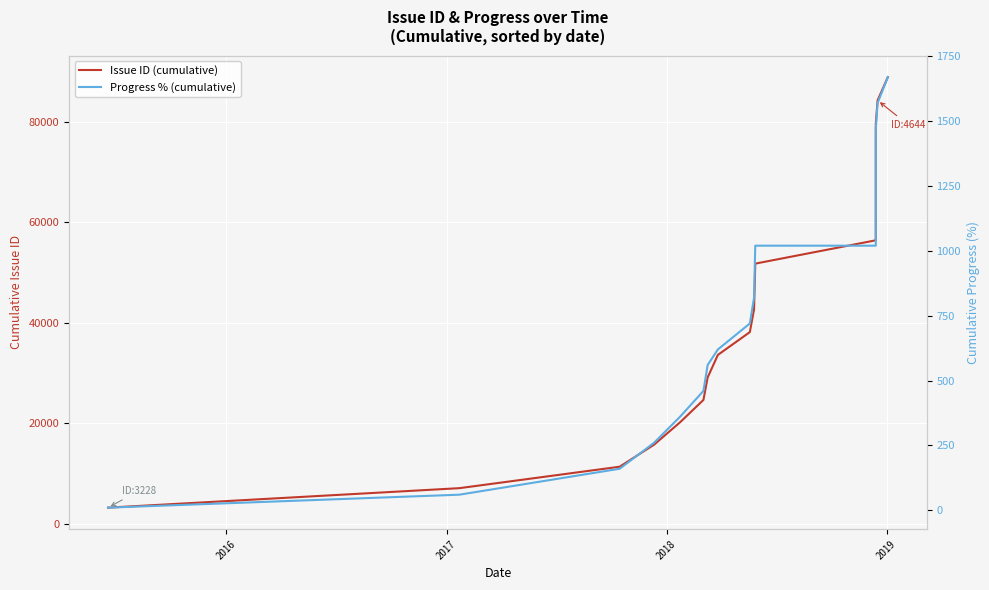

Is this an area chart (filled region under the line)?

No